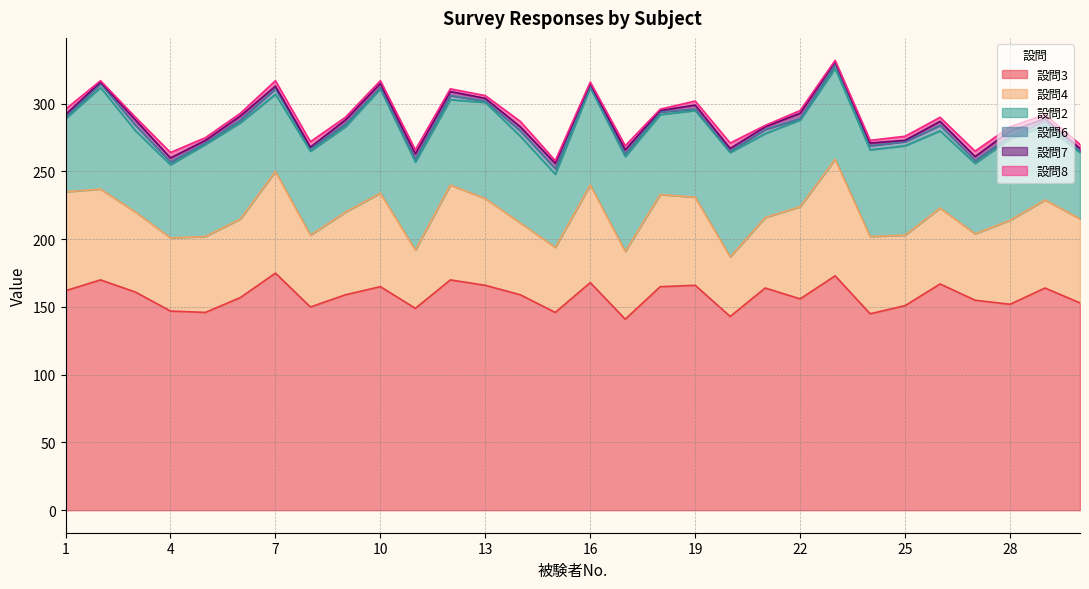

At 18, list the series in order from smallest to largest.

設問7, 設問8, 設問6, 設問2, 設問4, 設問3